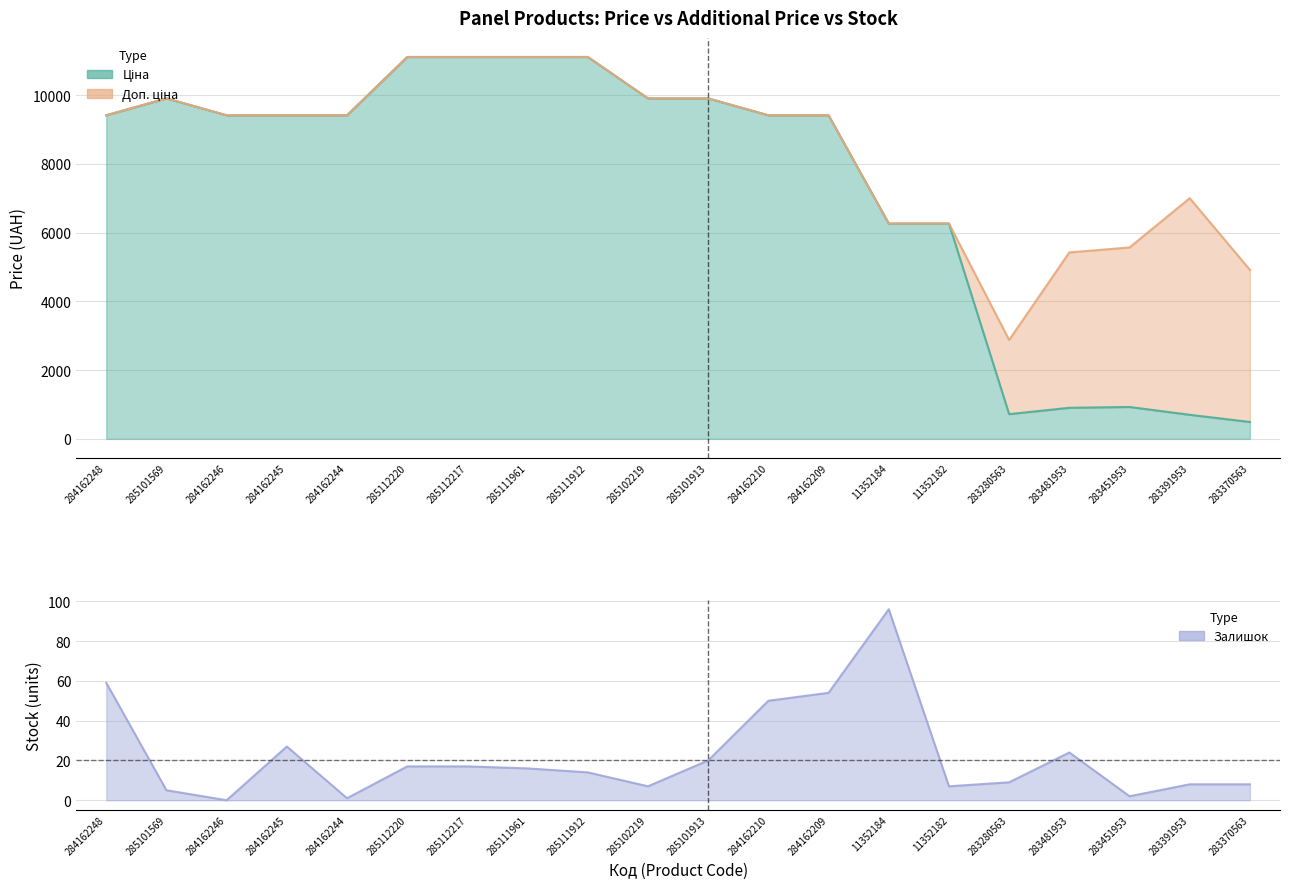

What is the sum of all Ціна values?

146958.8